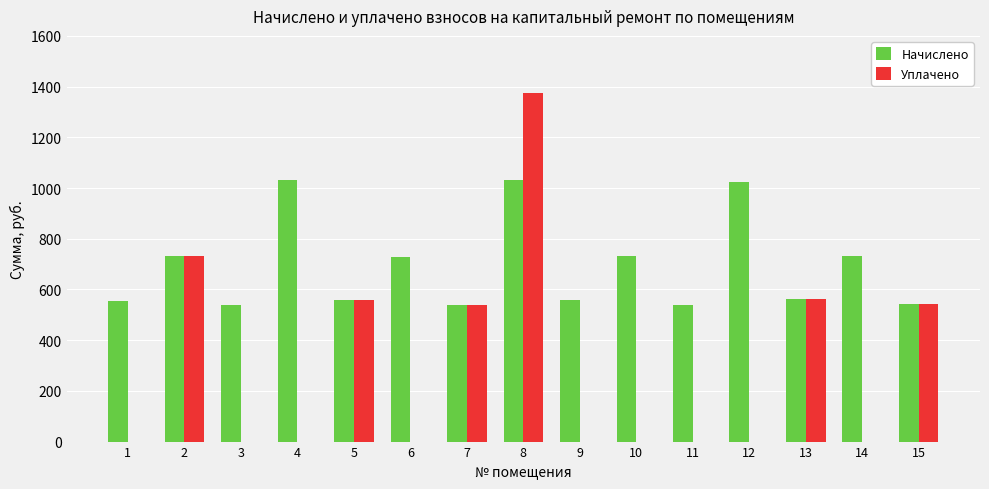

Are the bars horizontal?

No